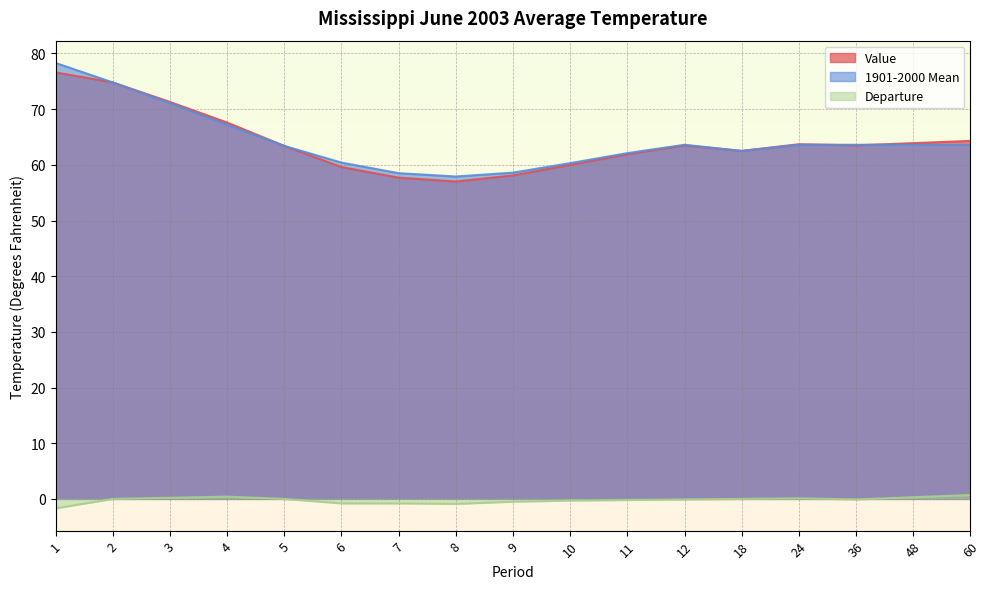

At which category does Departure reach its first local valley?

8